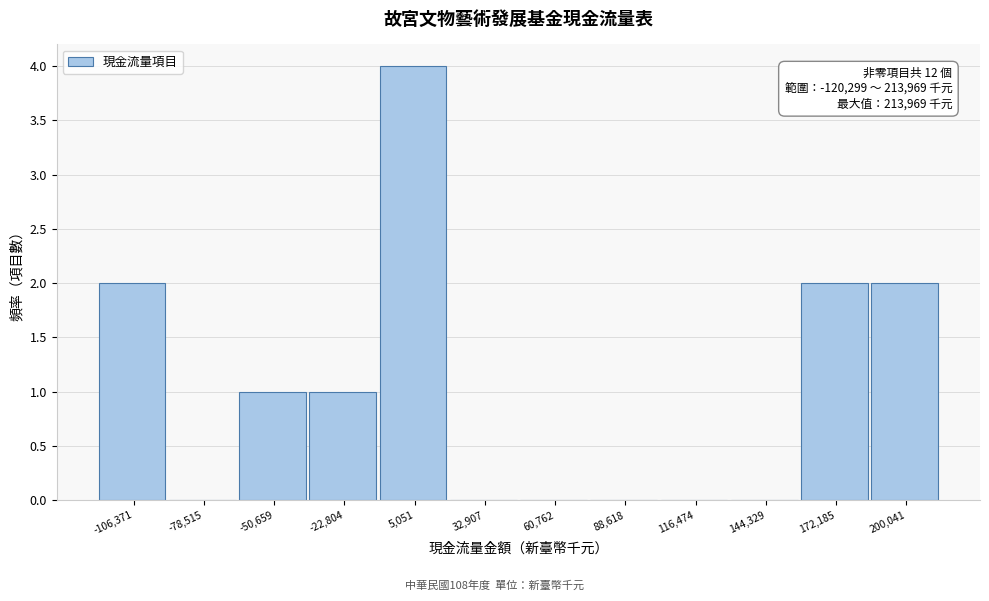

Which range on the x-axis has the tallest bar?

-10000 to 20000